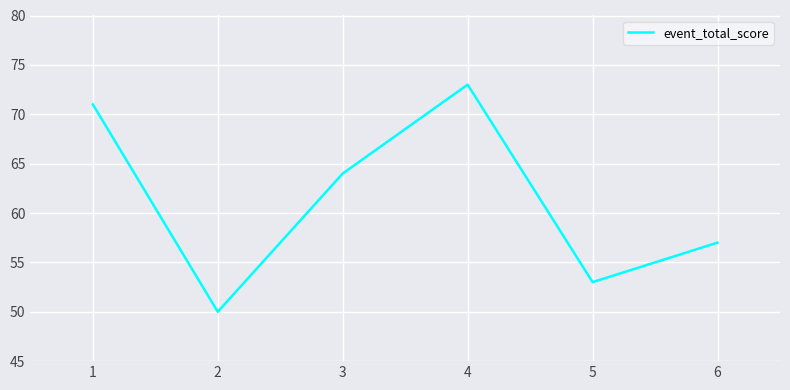

List the labels in order of value, largest first.

4, 1, 3, 6, 5, 2